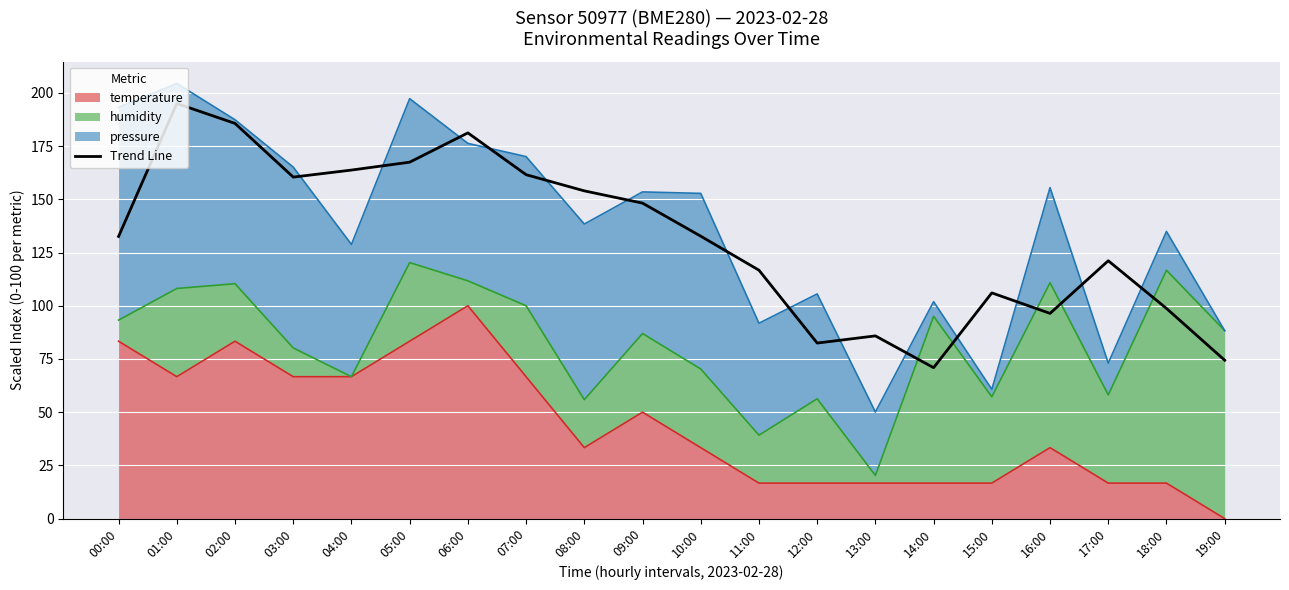

What is the label of the 9th point from the left?

08:00